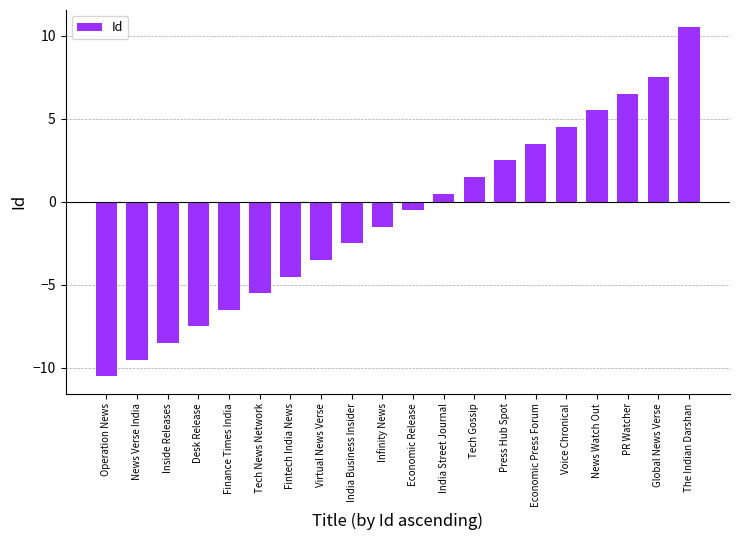

What is the sum of the values at Economic Press Forum and Economic Release?

3.0